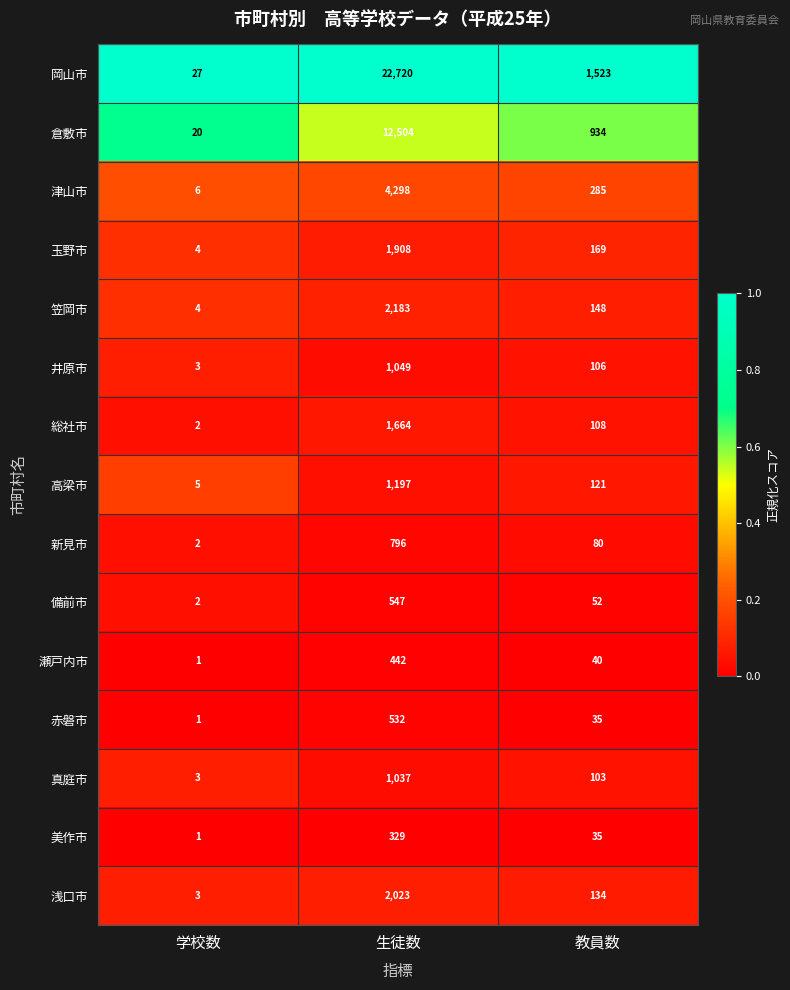

Which series has the widest spread of values?

岡山市